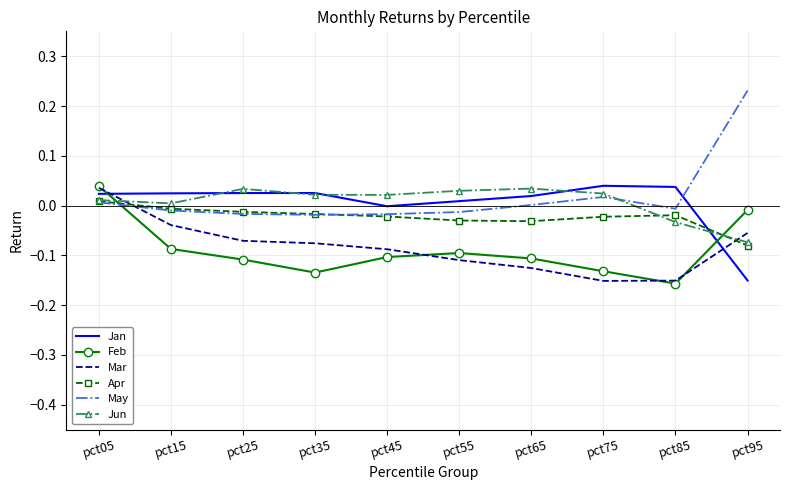

Which series has the widest spread of values?

May